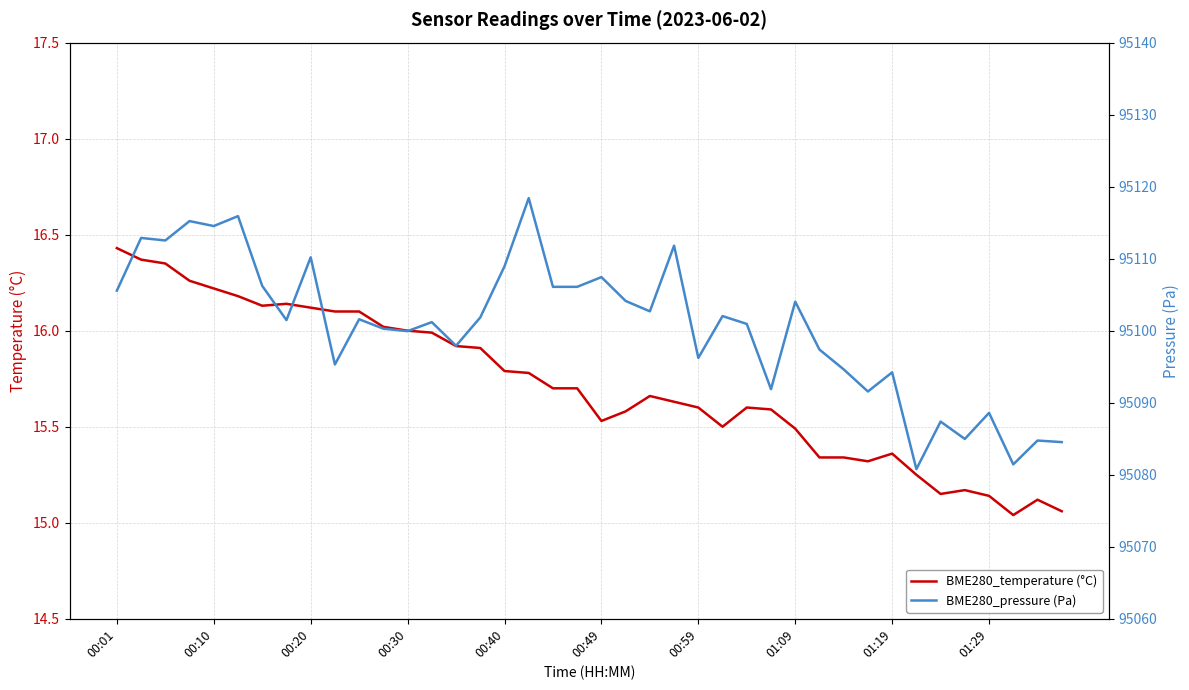

Which series has the largest total across all categories?

BME280_pressure (Pa)